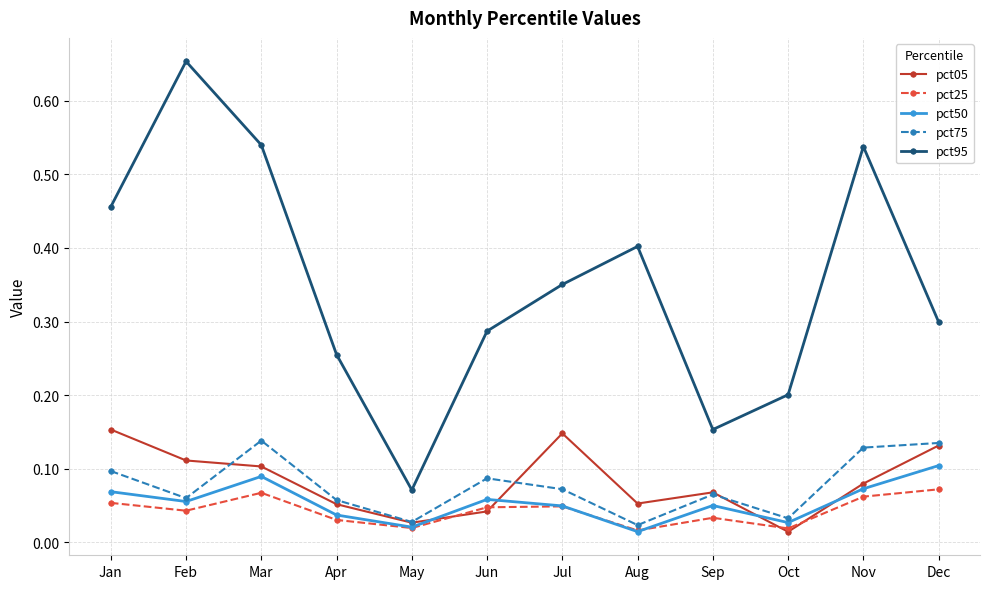

In pct50, how many points are higher than both neighbors (excluding endpoints)?

3